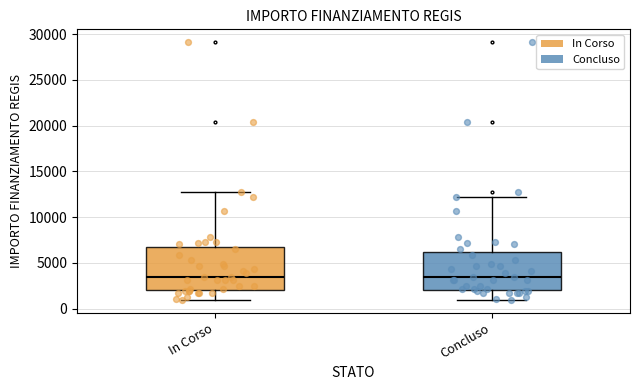

Reading left to right, read every box against the y-axis: the position of its median line, the range the box covers, and the ends of its whiskers. The values are not printed on the chart, so give them approximately, as read against the axis.

In Corso: median 3500, box 2000 to 7000, whiskers 1000 to 12500
Concluso: median 3500, box 2000 to 6000, whiskers 1000 to 12000